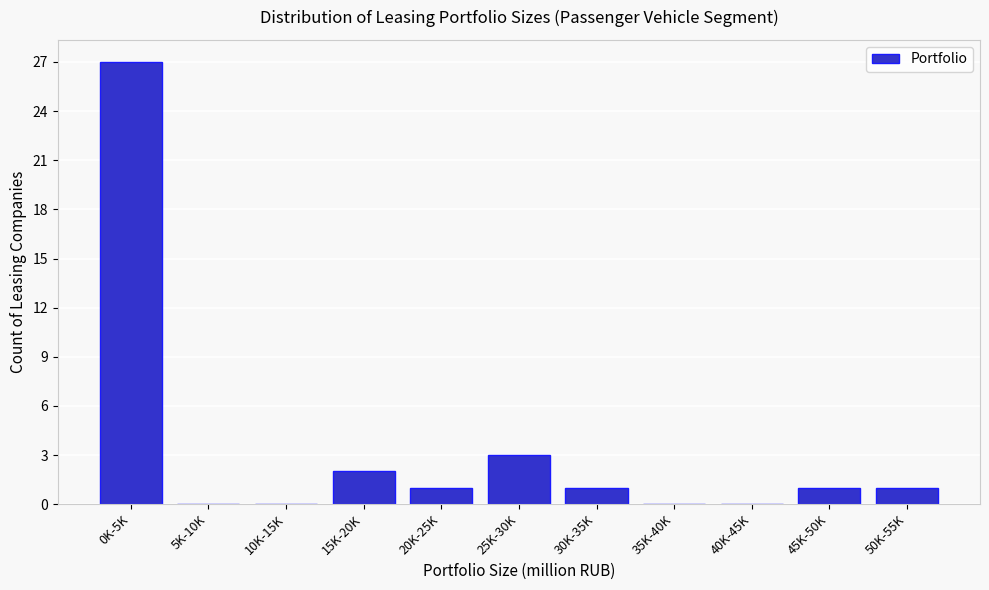

Reading left to right, transcribe all the data shown in this chart.

0K-5K=27	5K-10K=0	10K-15K=0	15K-20K=2	20K-25K=1	25K-30K=3	30K-35K=1	35K-40K=0	40K-45K=0	45K-50K=1	50K-55K=1